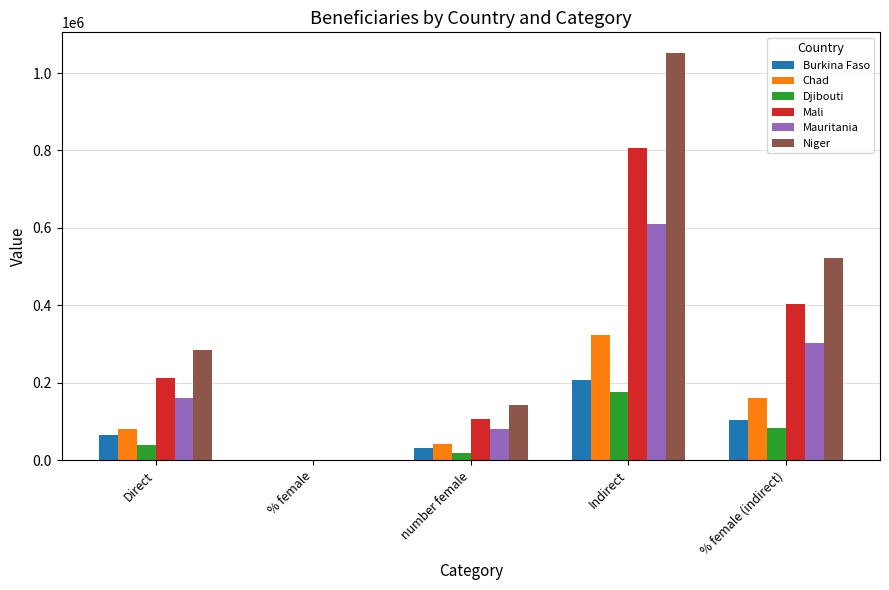

Is the value of Chad at % female (indirect) greater than the value of Burkina Faso at Direct?

Yes